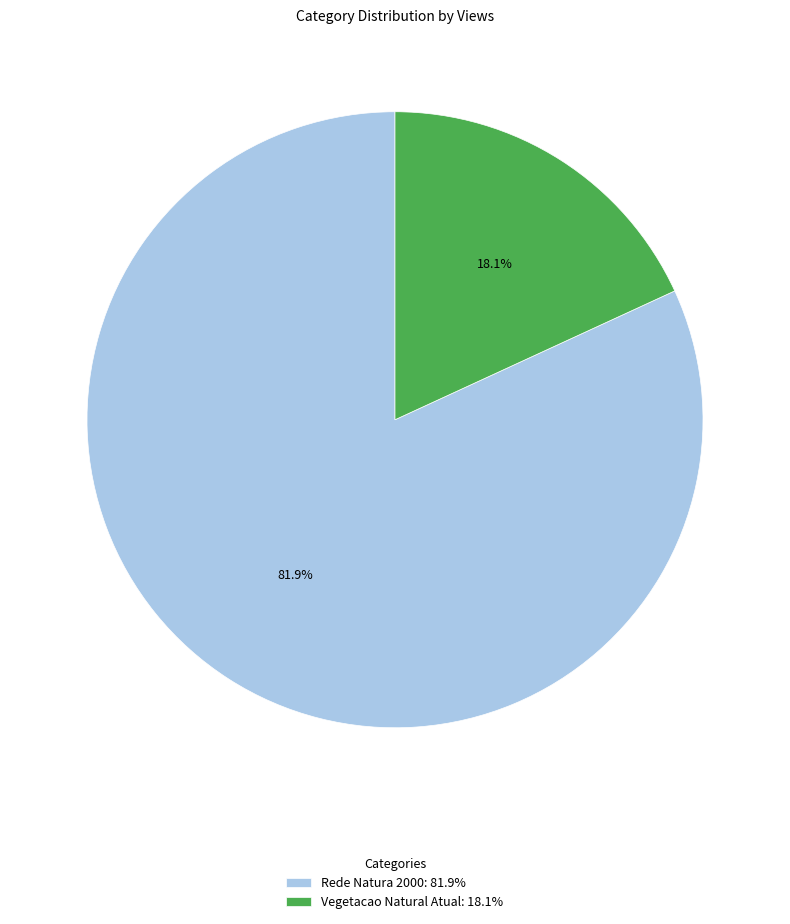

What portion of the pie excludes Vegetacao Natural Atual?

81.9%